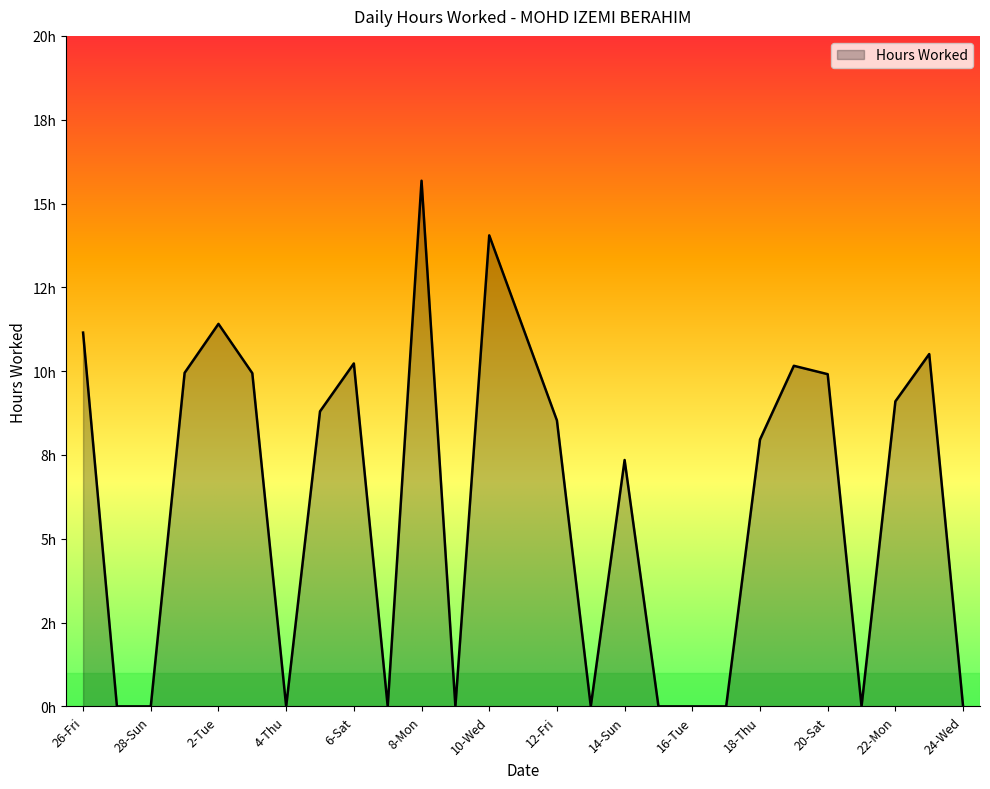

List the labels in order of value, smallest first.

27-Sat, 28-Sun, 4-Thu, 7-Sun, 9-Tue, 13-Sat, 15-Mon, 16-Tue, 17-Wed, 21-Sun, 24-Wed, 14-Sun, 18-Thu, 12-Fri, 5-Fri, 22-Mon, 20-Sat, 3-Wed, 1-Mon, 19-Fri, 6-Sat, 23-Tue, 26-Fri, 11-Thu, 2-Tue, 10-Wed, 8-Mon